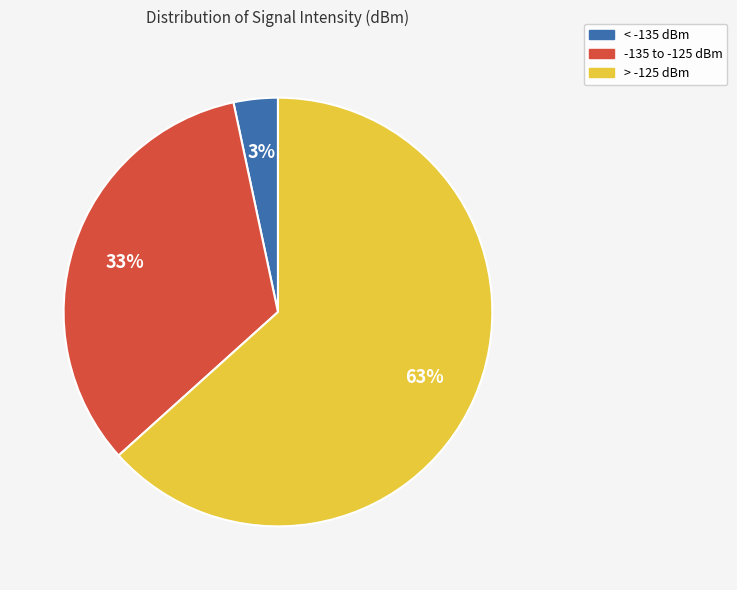

How many slices are in this pie chart?

3